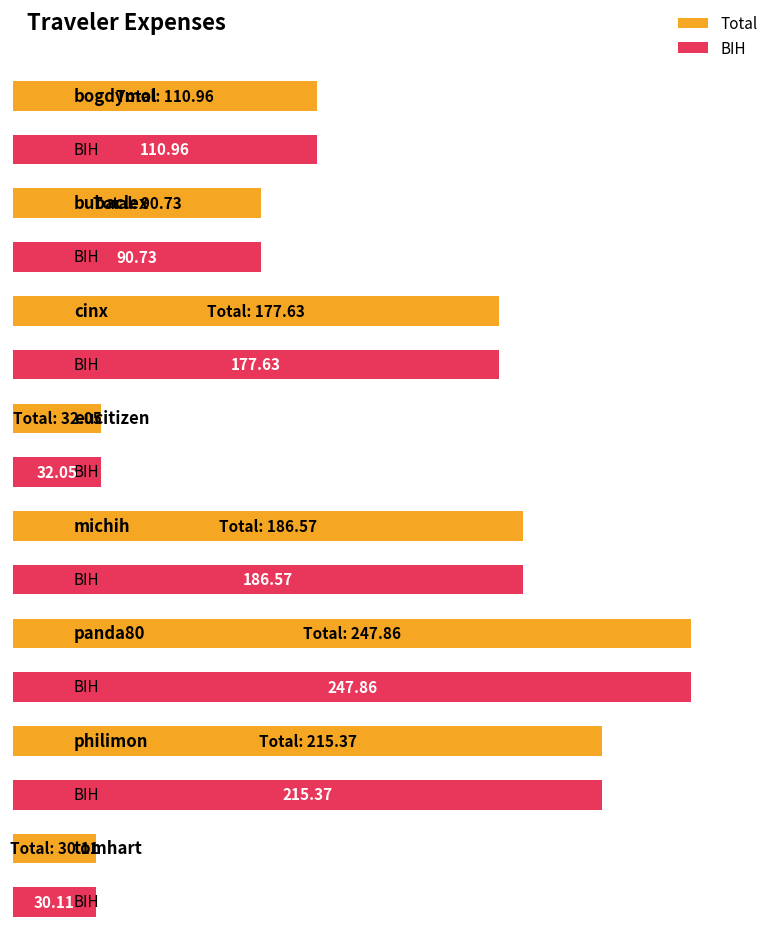

At panda80, list the series in order from smallest to largest.

Total, BIH